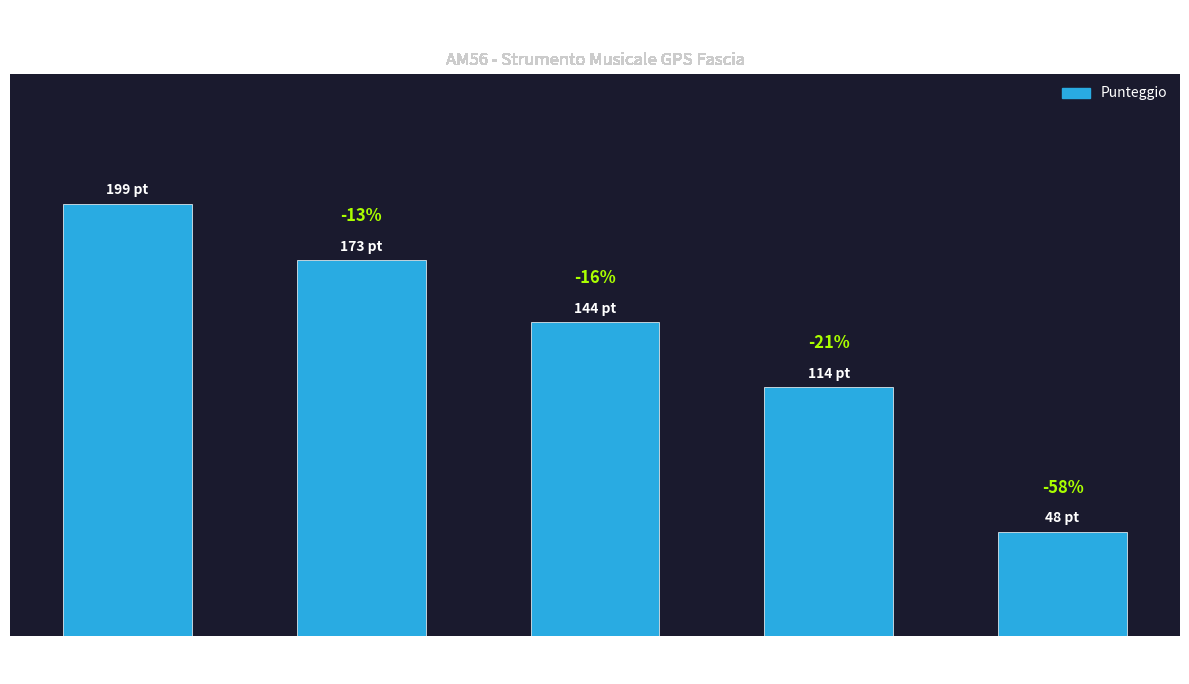

Are the bars horizontal?

No